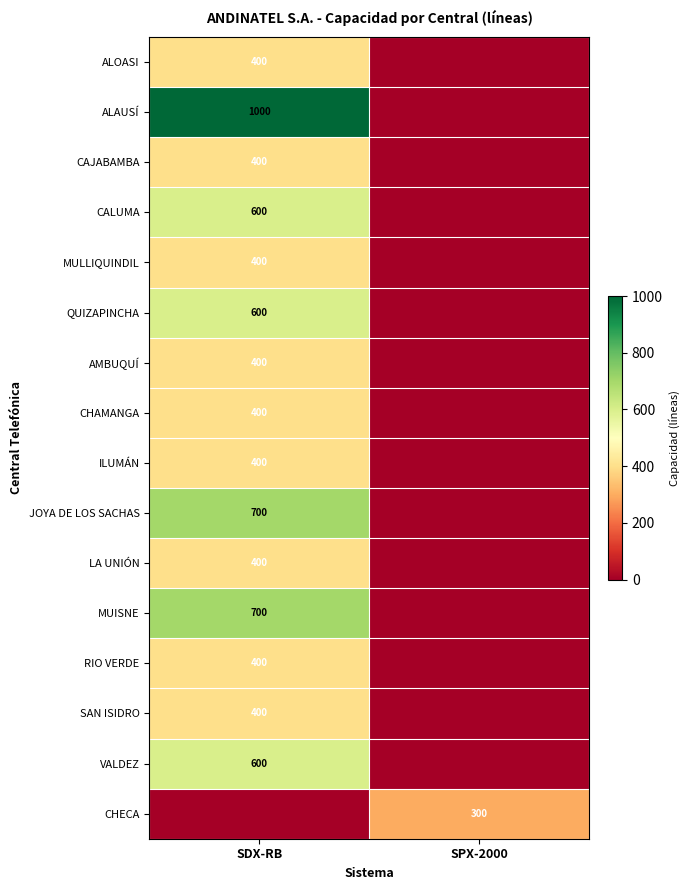

Is it true that MUISNE equals 987 at SDX-RB?

False